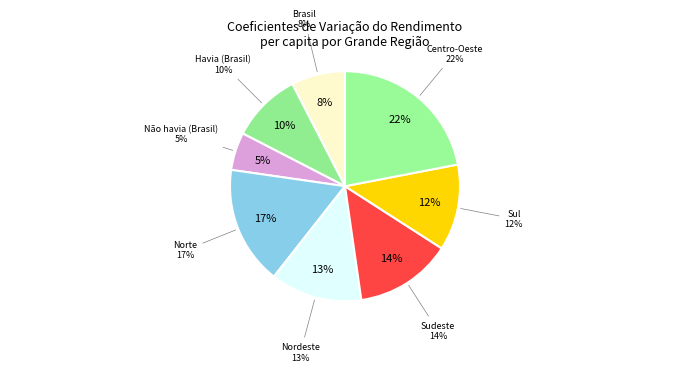

How many segments does this pie chart have?

8